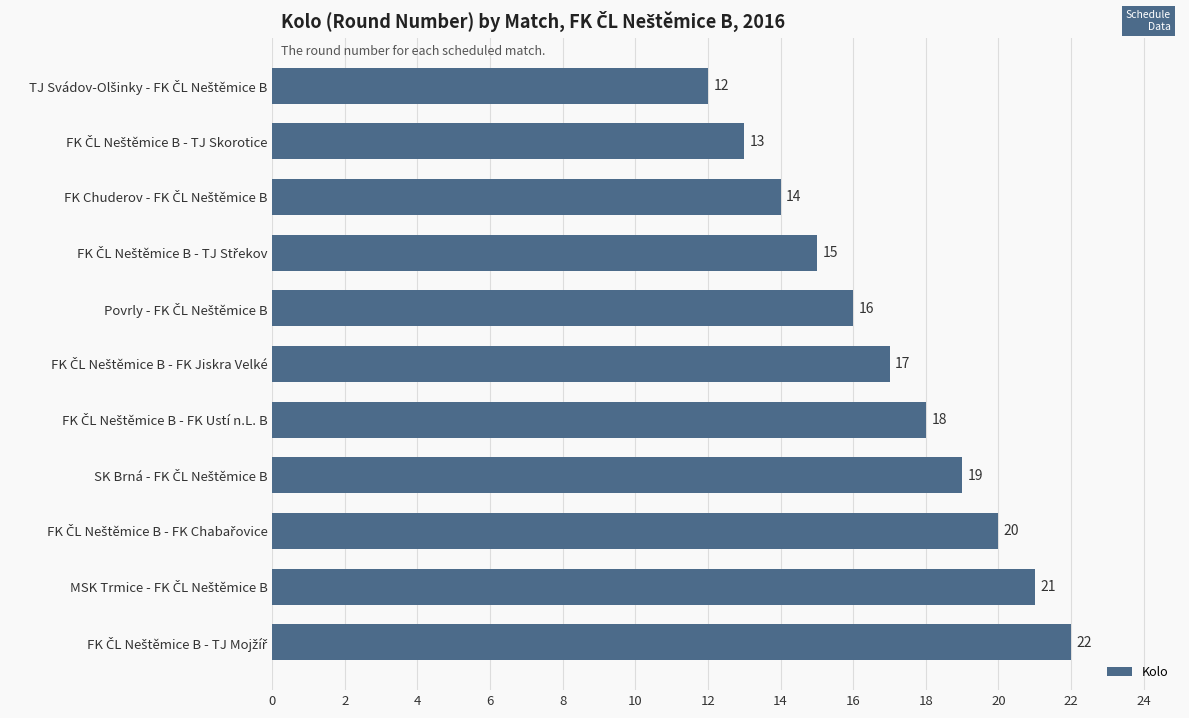

Count the values in the range 14 to 20.

7